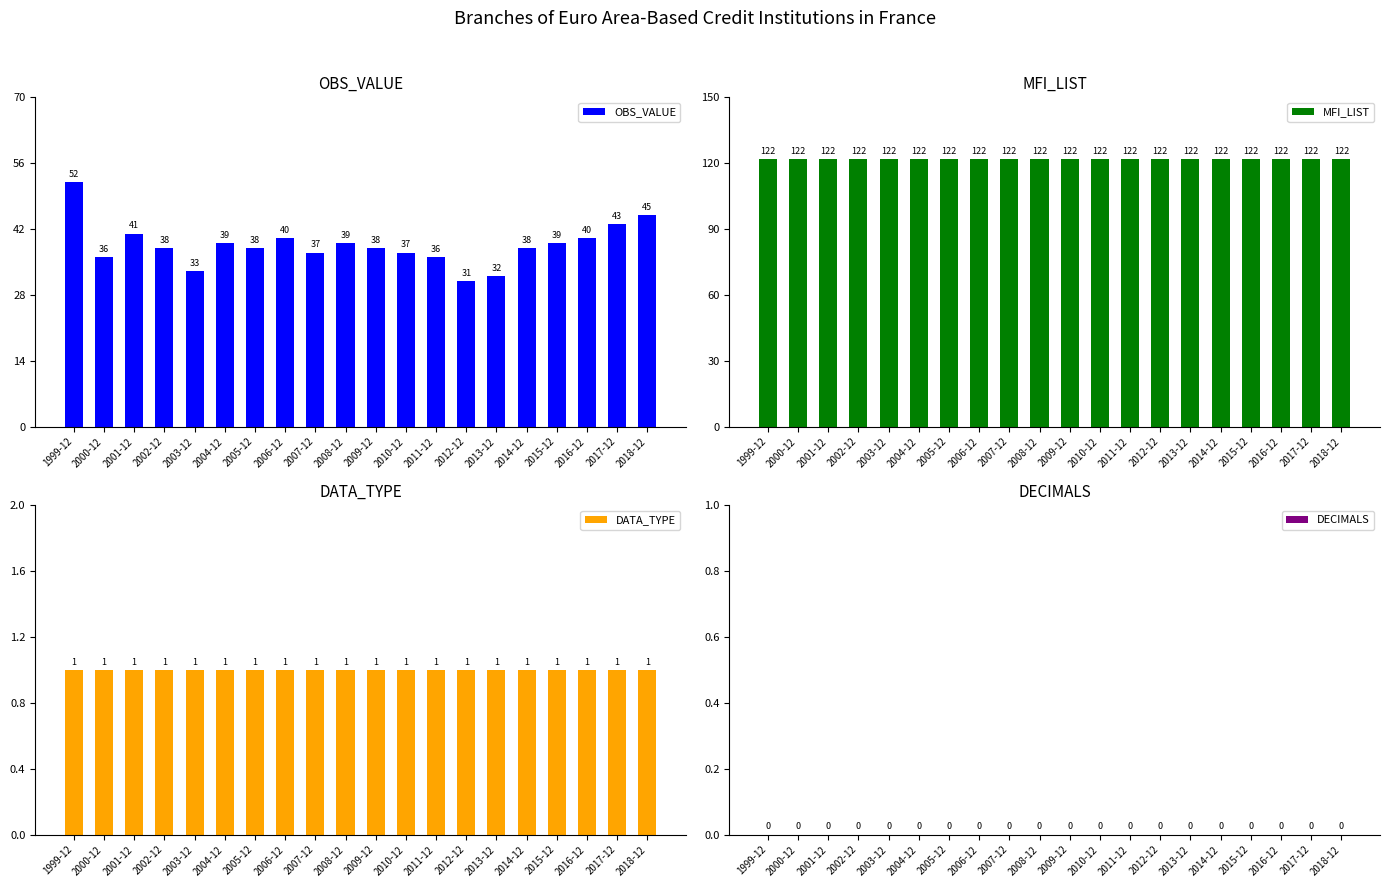

True or false: DATA_TYPE has a value of 1 at 2017-12.

False